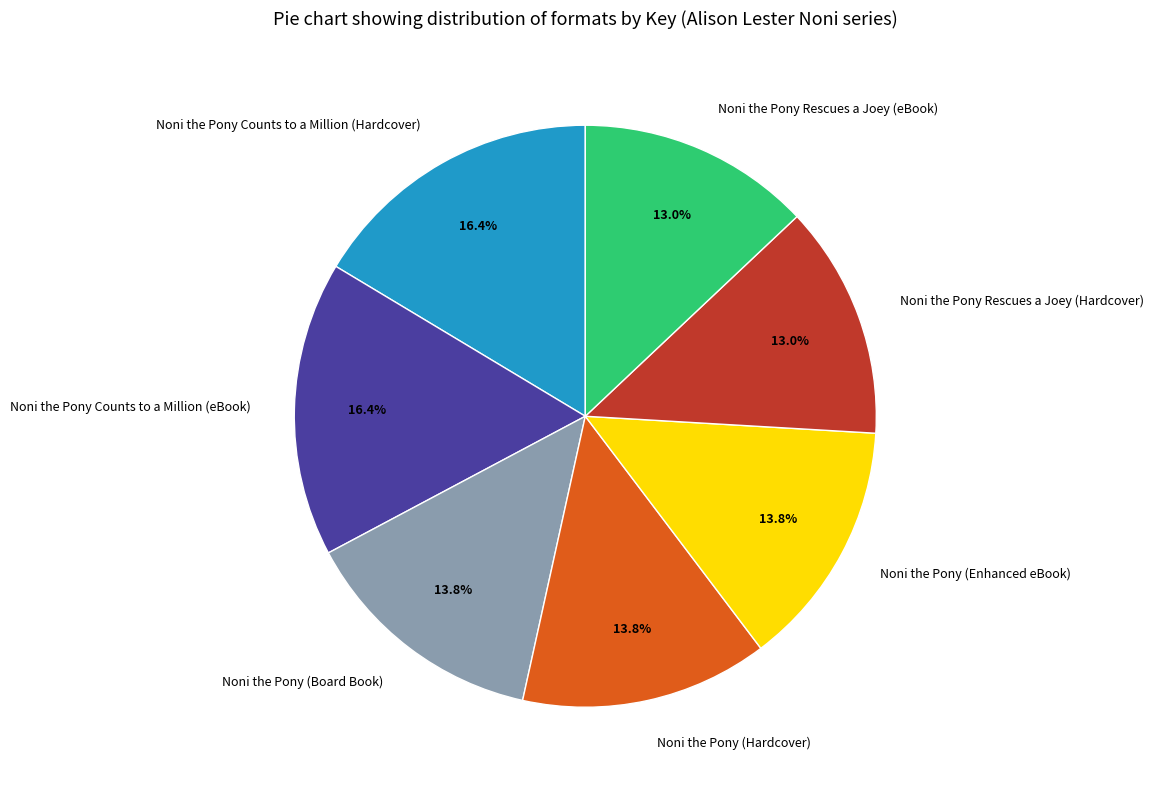

Which has a higher value, Noni the Pony (Hardcover) or Noni the Pony Rescues a Joey (eBook)?

Noni the Pony (Hardcover)